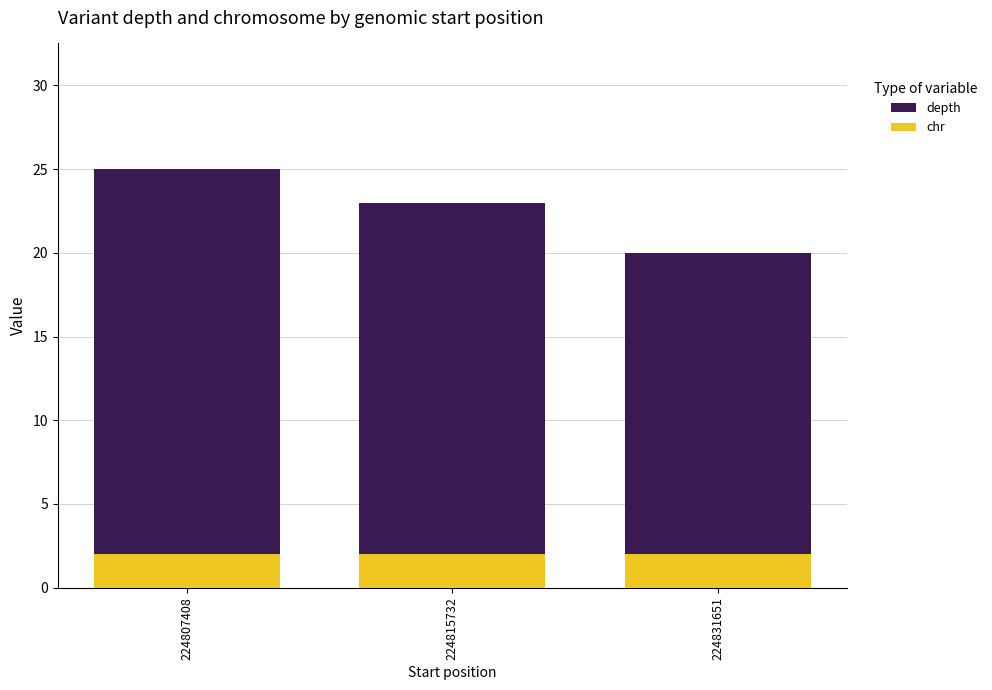

Reading left to right, transcribe all the data shown in this chart.

depth: 224807408=25	224815732=23	224831651=20
chr: 224807408=2	224815732=2	224831651=2